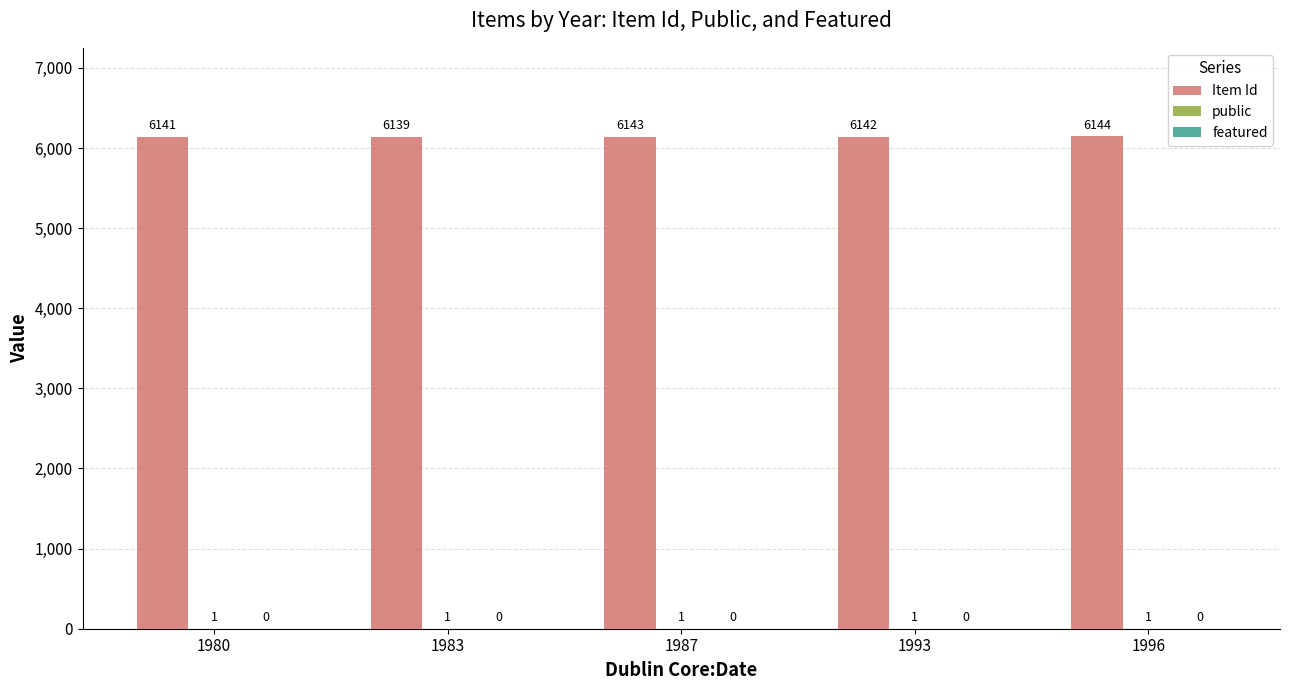

How many groups of bars are there?

5